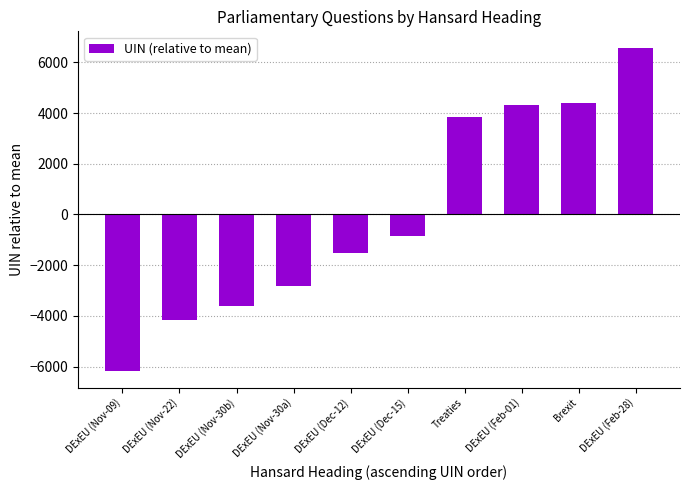

Reading left to right, list all the values displayed in this chart.

DExEU (Nov-09)=-6189.3	DExEU (Nov-22)=-4159.3	DExEU (Nov-30b)=-3612.3	DExEU (Nov-30a)=-2812.3	DExEU (Dec-12)=-1501.3	DExEU (Dec-15)=-848.3	Treaties=3840.7	DExEU (Feb-01)=4307.7	Brexit=4388.7	DExEU (Feb-28)=6585.7